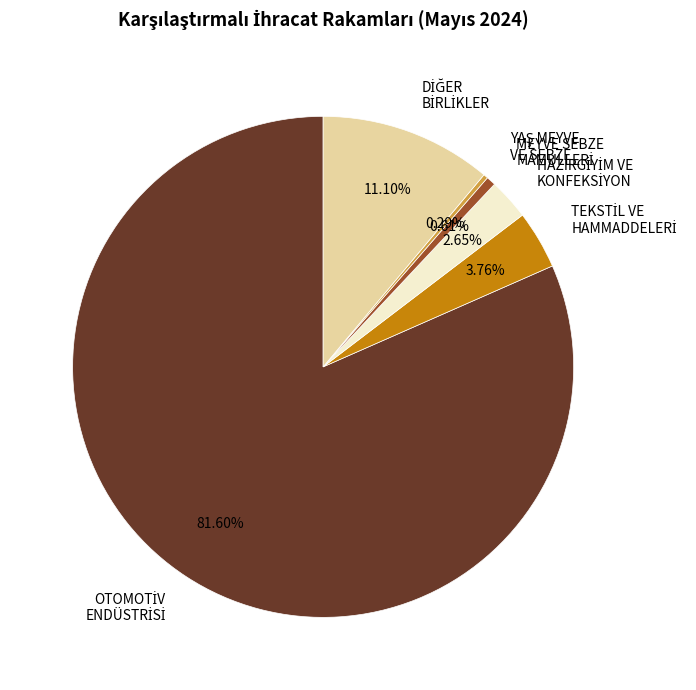

Does any single category account for the majority?

Yes